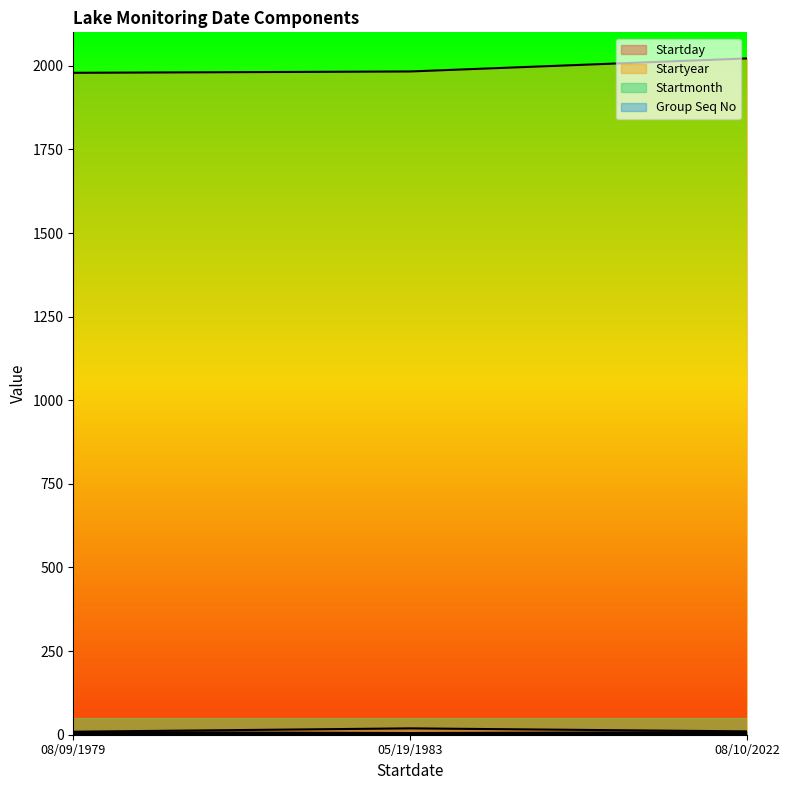

Is the value of Startmonth at 08/10/2022 greater than the value of Startday at 08/10/2022?

No